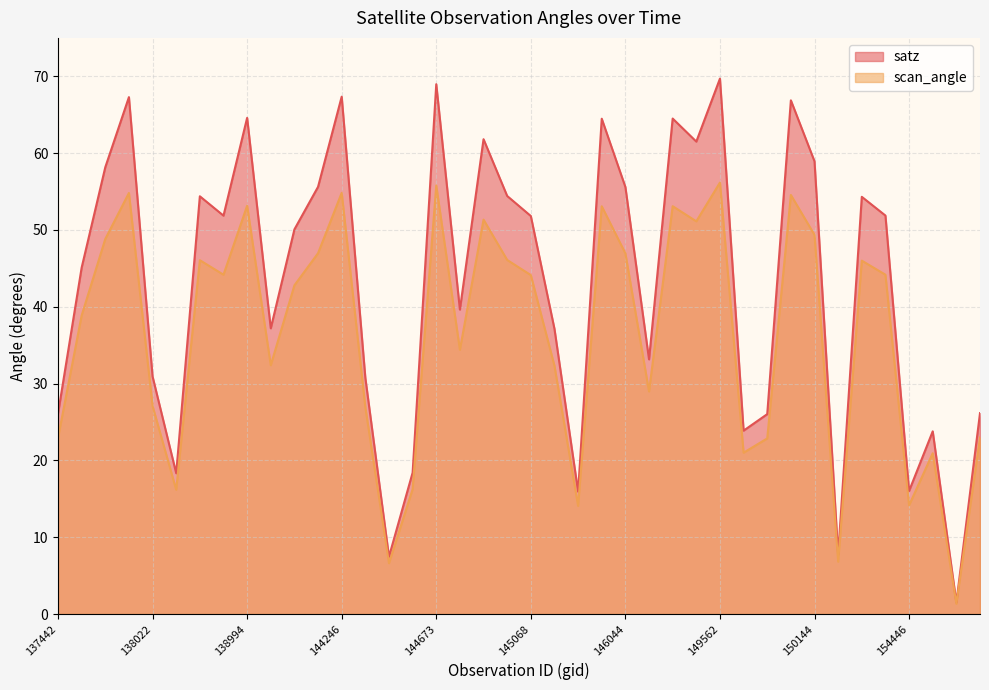

How many lines are shown in the chart?

2